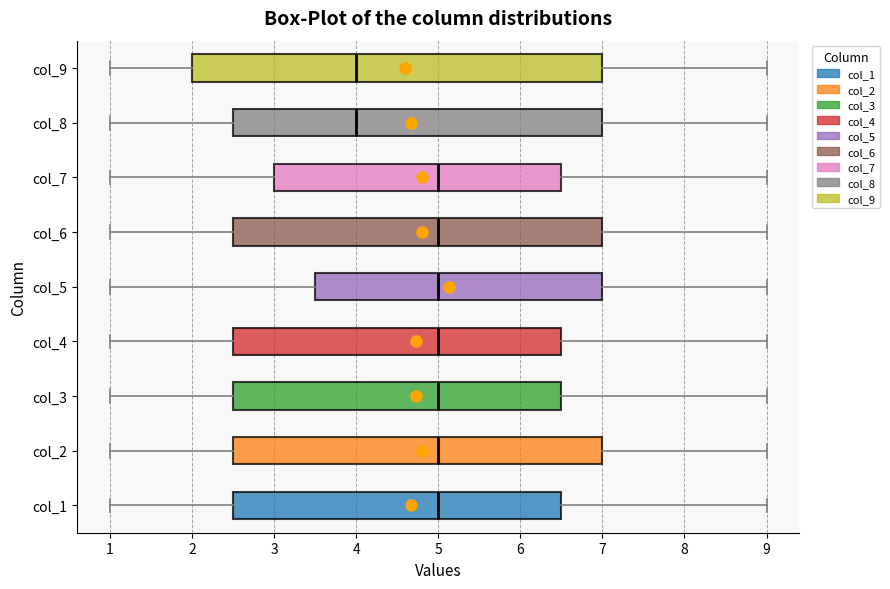

Reading bottom to top, transcribe this box plot: for each box, give where its median line is, the range the box spans, and where its two whiskers end, as read against the x-axis. The values are not printed on the chart, so give them approximately, as read against the axis.

col_1: median 5.0, box 2.5 to 6.5, whiskers 1.0 to 9.0
col_2: median 5.0, box 2.5 to 7.0, whiskers 1.0 to 9.0
col_3: median 5.0, box 2.5 to 6.5, whiskers 1.0 to 9.0
col_4: median 5.0, box 2.5 to 6.5, whiskers 1.0 to 9.0
col_5: median 5.0, box 3.5 to 7.0, whiskers 1.0 to 9.0
col_6: median 5.0, box 2.5 to 7.0, whiskers 1.0 to 9.0
col_7: median 5.0, box 3.0 to 6.5, whiskers 1.0 to 9.0
col_8: median 4.0, box 2.5 to 7.0, whiskers 1.0 to 9.0
col_9: median 4.0, box 2.0 to 7.0, whiskers 1.0 to 9.0